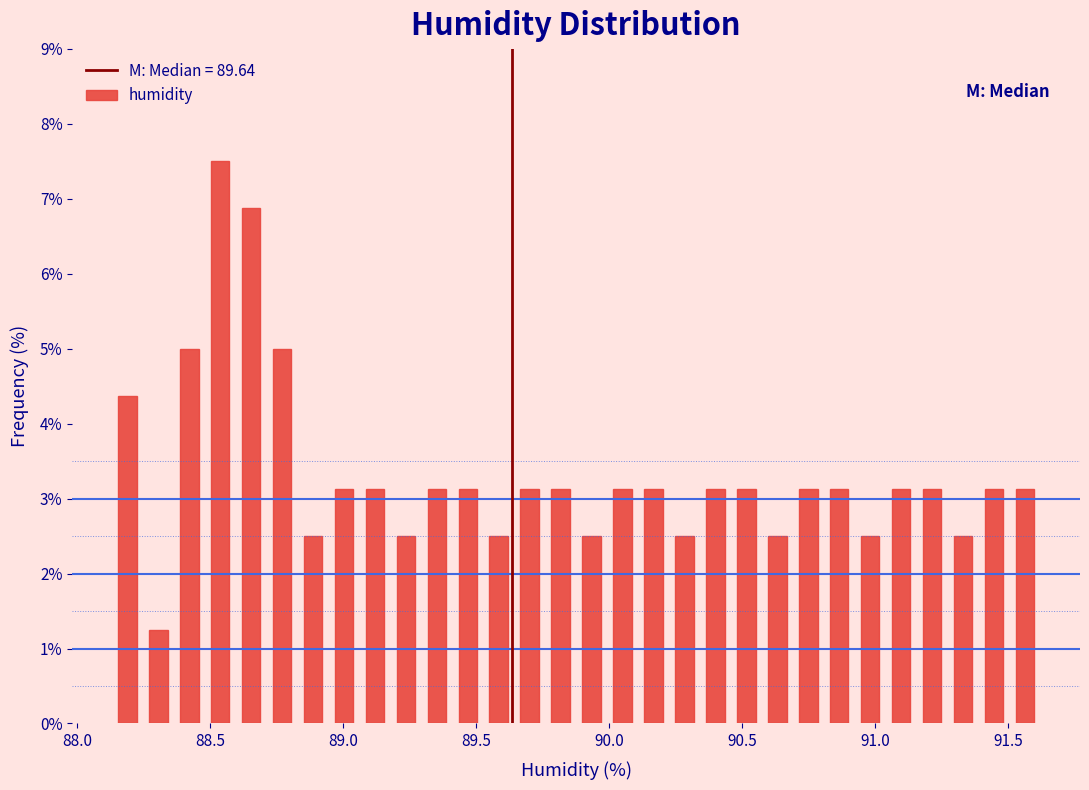

Around what value on the x-axis is the tallest bar? Give the approximate position of its centre, as read against the axis.

88.55